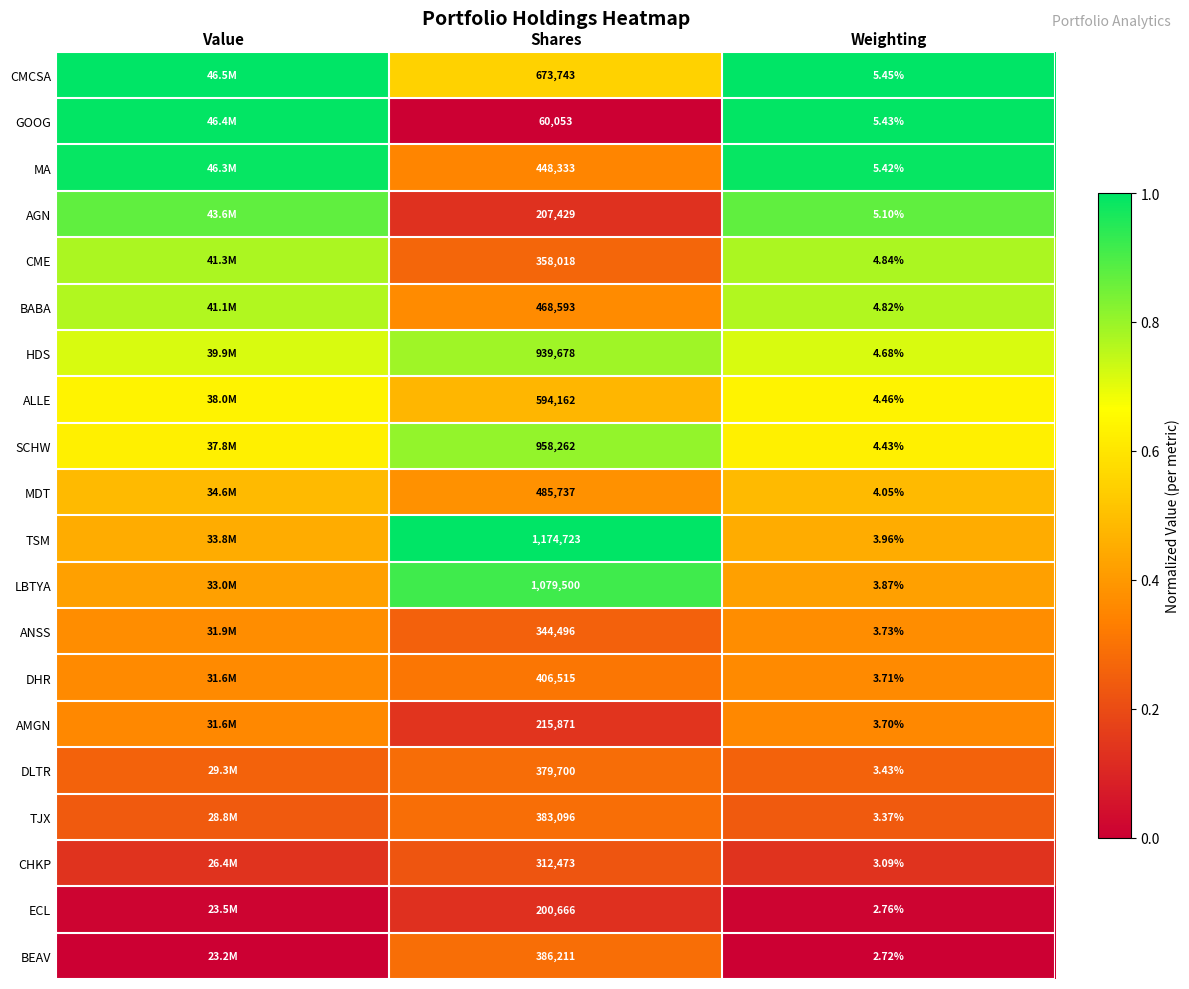

At Shares, list the series in order from smallest to largest.

GOOG, ECL, AGN, AMGN, CHKP, ANSS, CME, DLTR, TJX, BEAV, DHR, MA, BABA, MDT, ALLE, CMCSA, HDS, SCHW, LBTYA, TSM